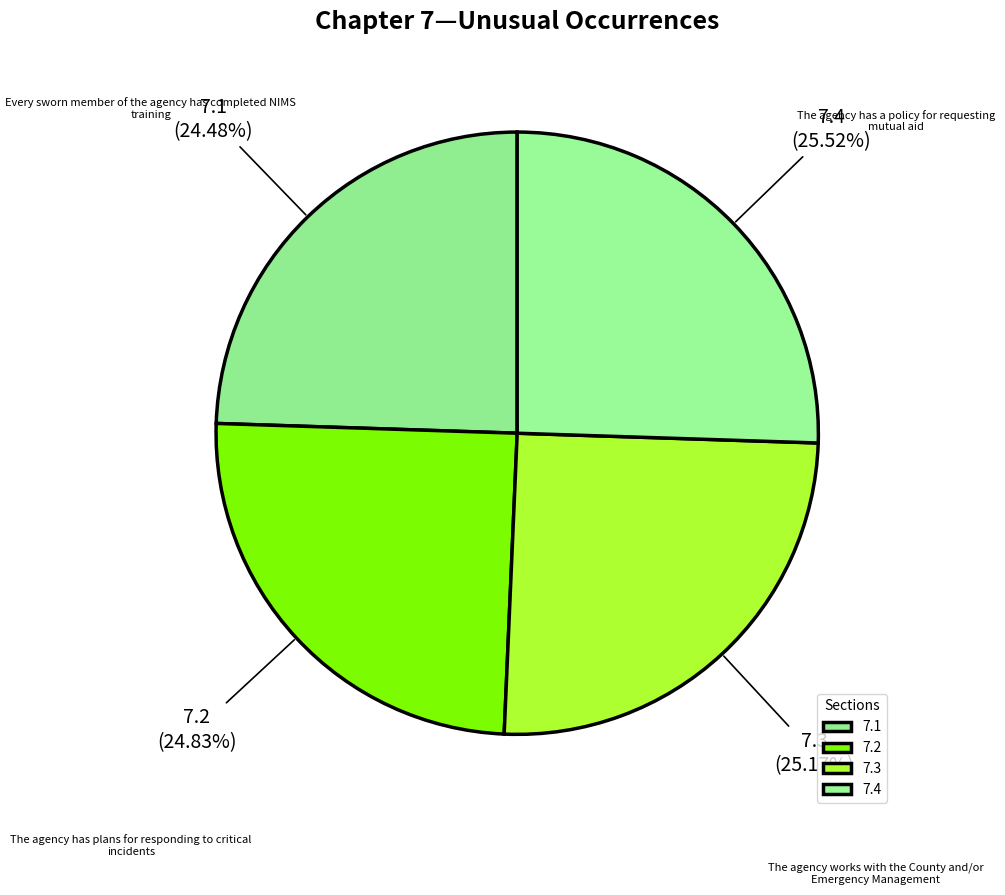

Approximately how many times larger is the value at 7.4 compared to 7.1?

1.0